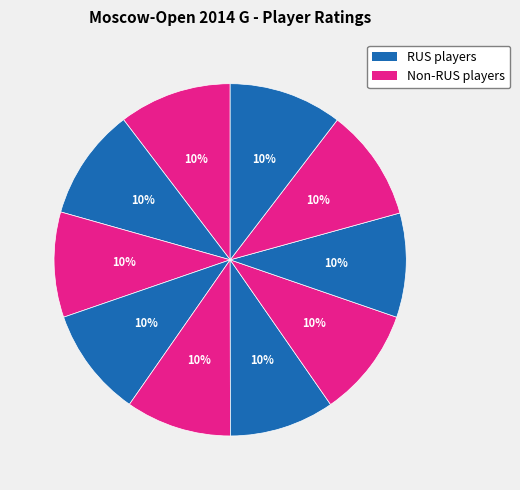

How many segments does this pie chart have?

10